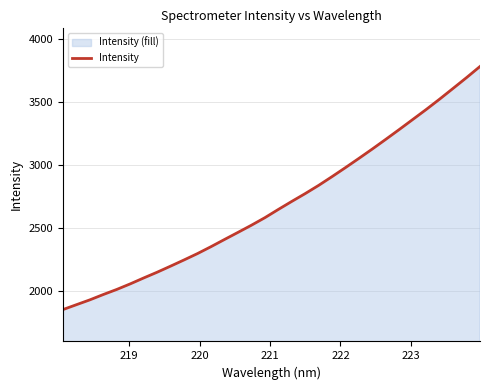

What is the greatest value displayed?

3779.3